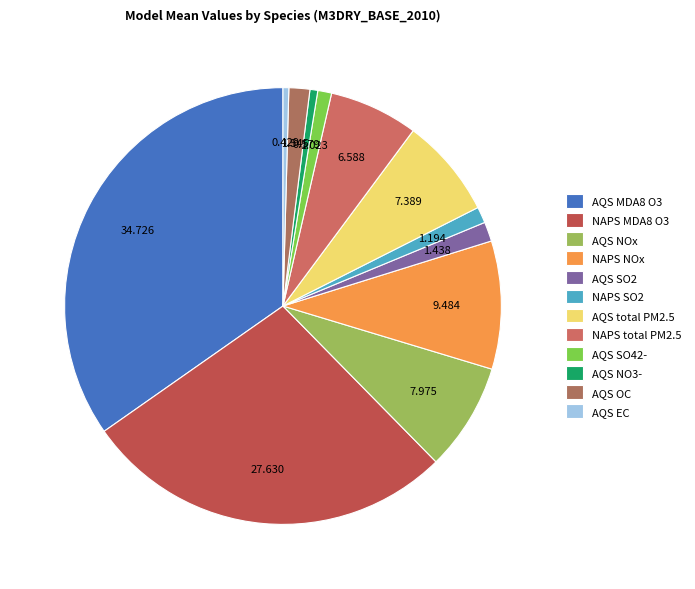

How many segments does this pie chart have?

12